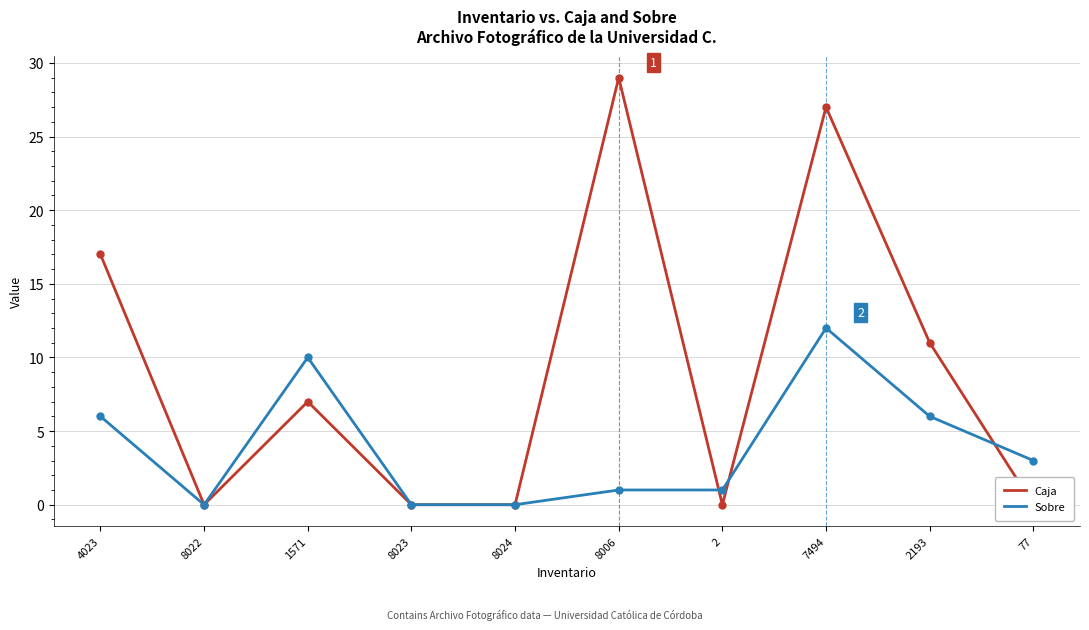

What is the label of the 2nd point from the right?

2193